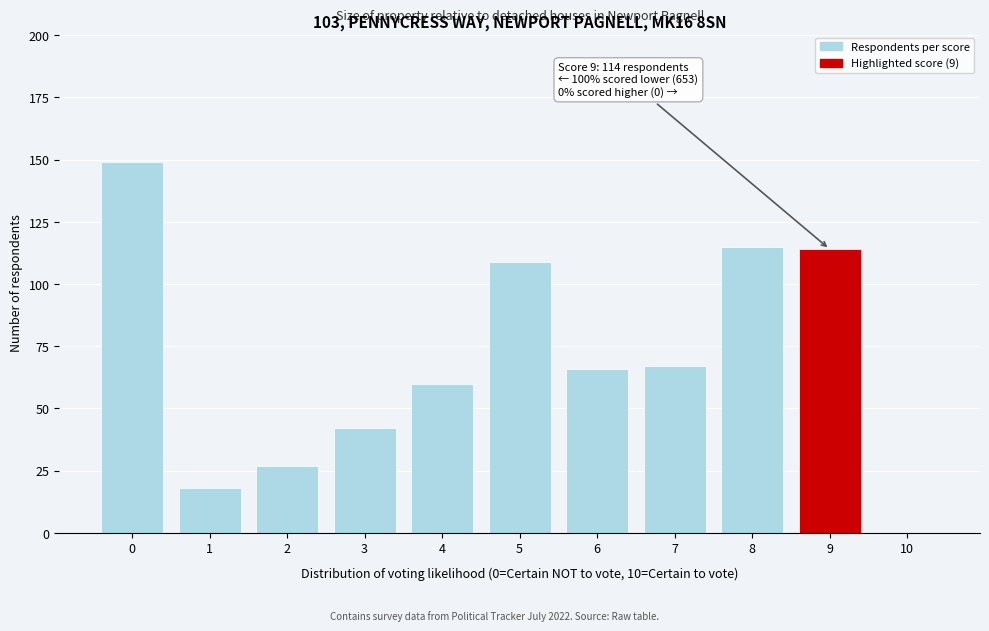

Reading right to left, extract all data points from this chart.

10=0	9=114	8=115	7=67	6=66	5=109	4=60	3=42	2=27	1=18	0=149